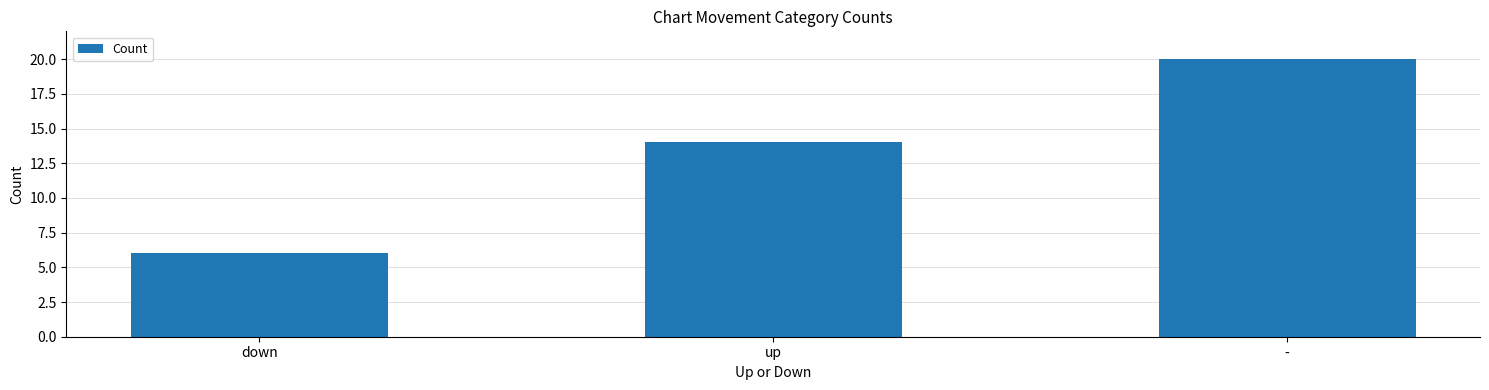

At which label is the value closest to 13?

up